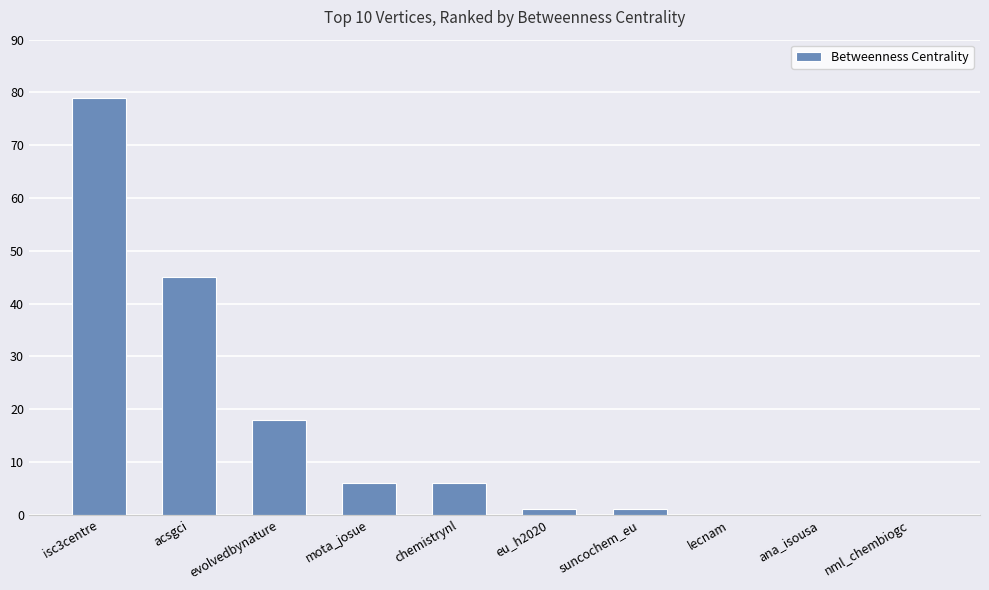

Reading left to right, extract all data points from this chart.

79	45	18	6	6	1	1	0	0	0